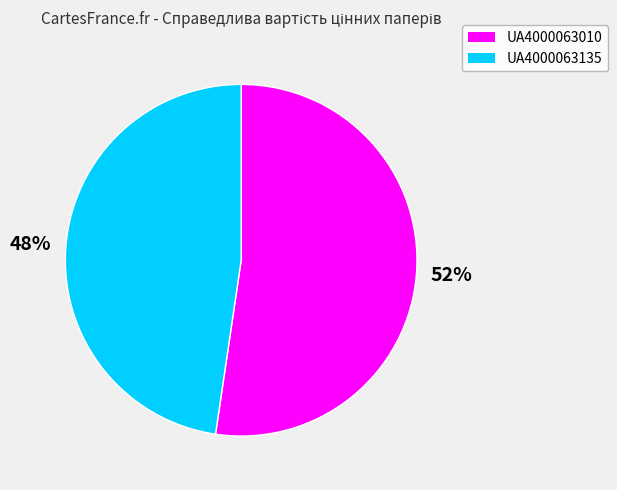

Which has a higher value, UA4000063135 or UA4000063010?

UA4000063010